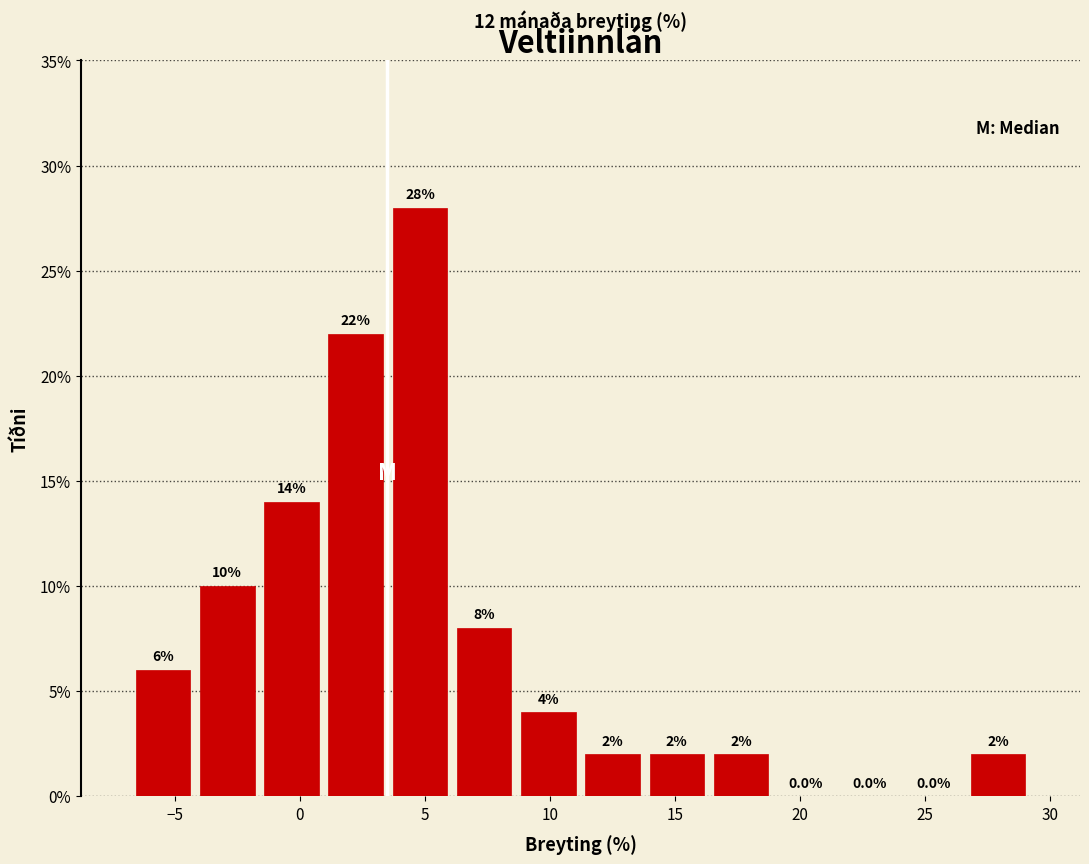

Reading left to right, transcribe this chart: for each bar, give the range it covers on the x-axis and its height. The bar edges are not printed on the chart, so give them approximately, as read against the axis.

-6.5 to -4.0: 6.0
-4.0 to -1.5: 10.0
-1.5 to 1.0: 14.0
1.0 to 3.5: 22.0
3.5 to 6.0: 28.0
6.0 to 8.5: 8.0
8.5 to 11.0: 4.0
11.0 to 14.0: 2.0
14.0 to 16.5: 2.0
16.5 to 19.0: 2.0
19.0 to 21.5: 0.0
21.5 to 24.0: 0.0
24.0 to 26.5: 0.0
26.5 to 29.0: 2.0